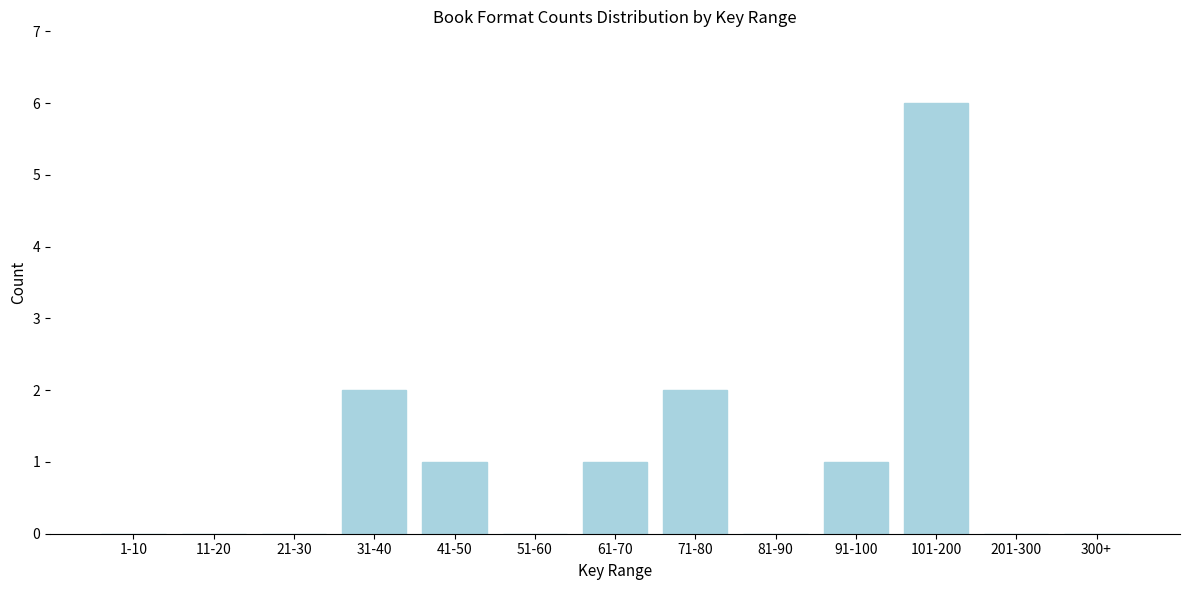

Reading left to right, list all the values displayed in this chart.

1-10=0	11-20=0	21-30=0	31-40=2	41-50=1	51-60=0	61-70=1	71-80=2	81-90=0	91-100=1	101-200=6	201-300=0	300+=0